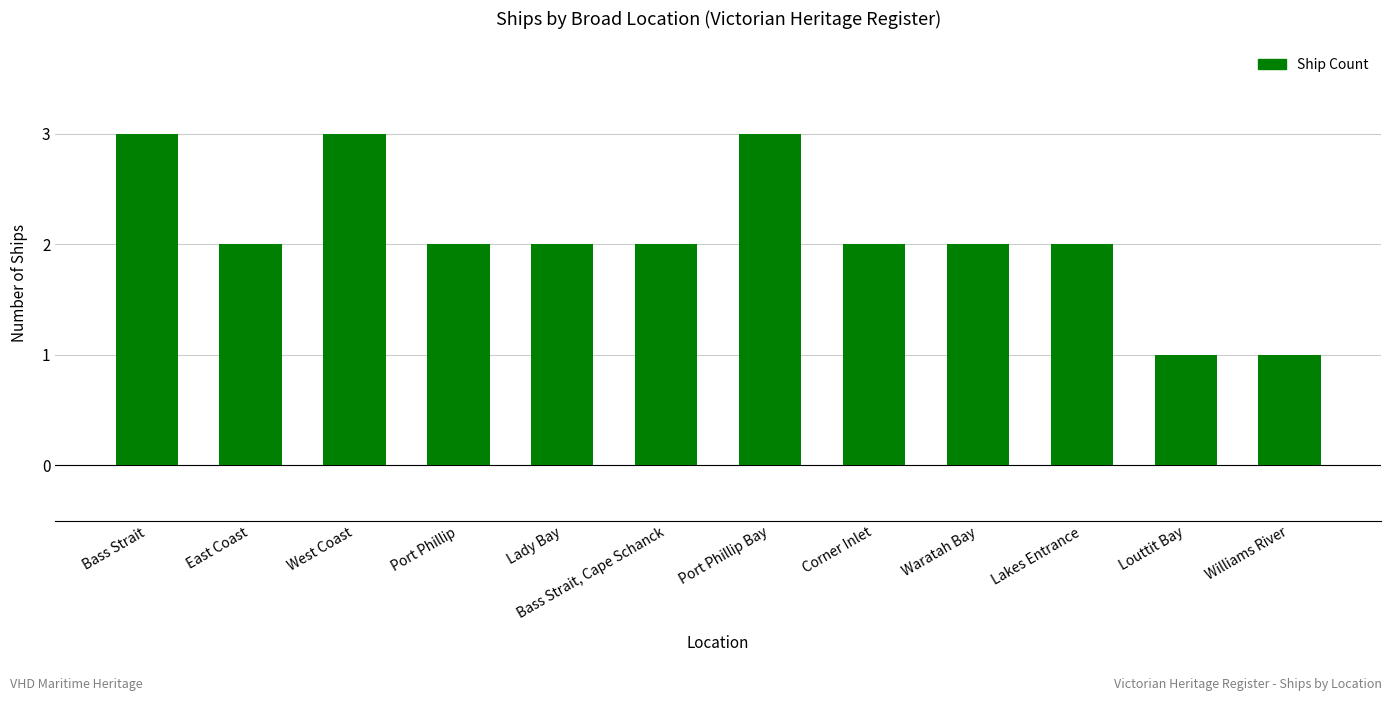

What position from the left is Louttit Bay?

11